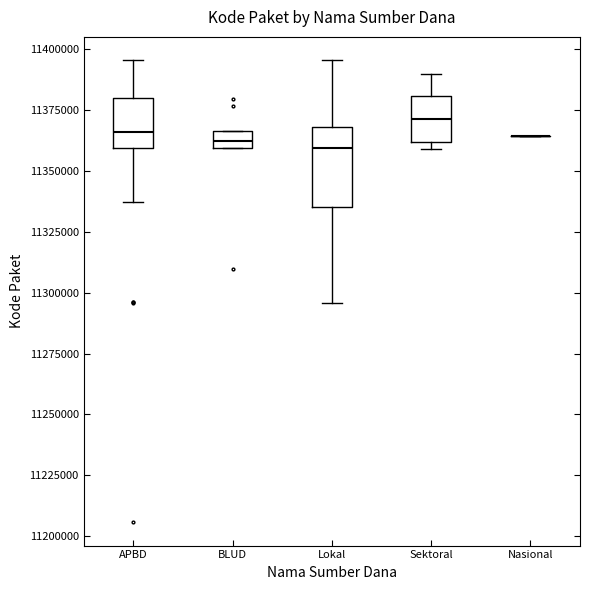

Which box is the tallest, from its lower edge to its upper edge?

Lokal